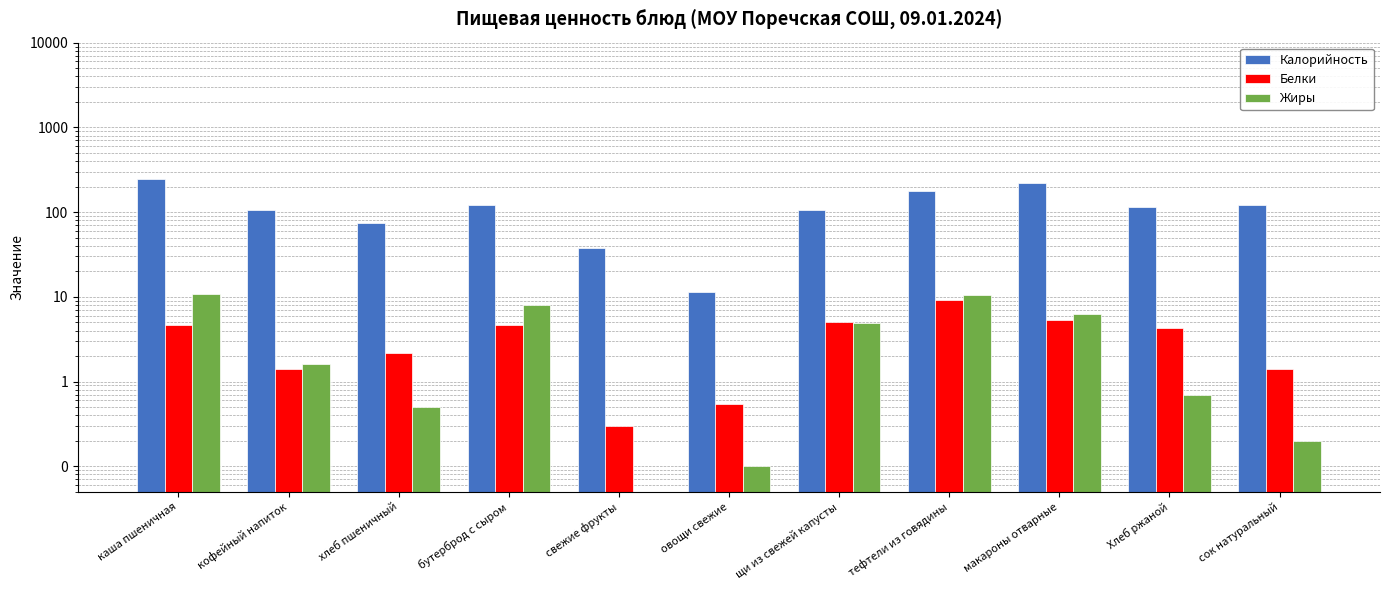

How many bars are there in each group?

3